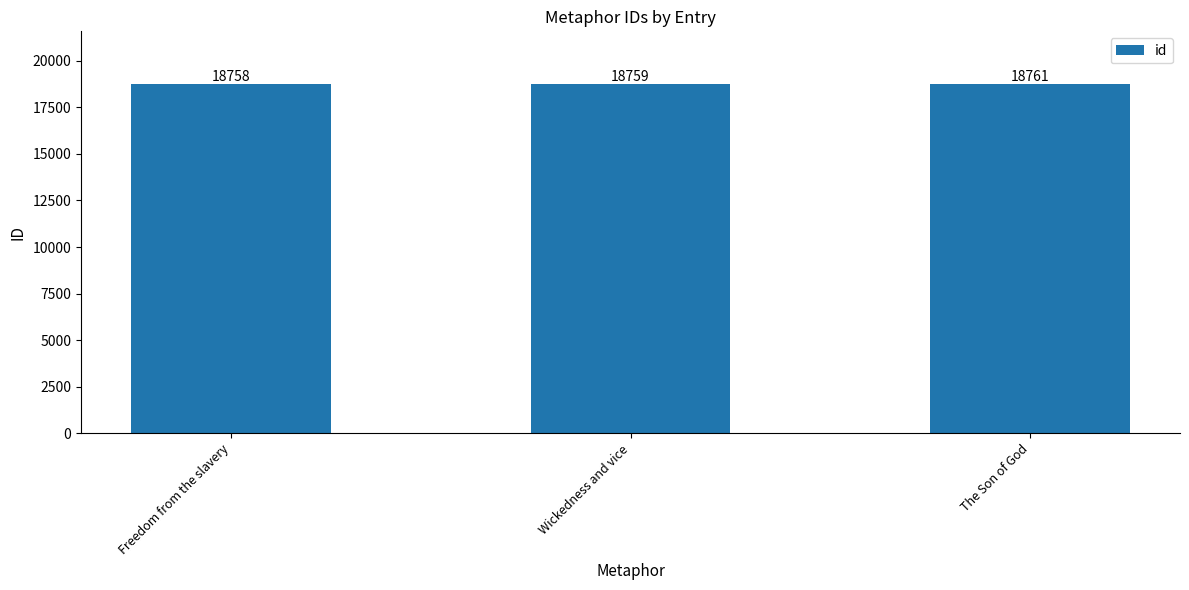

Where is the data nearest to the value 18759?

Wickedness and vice